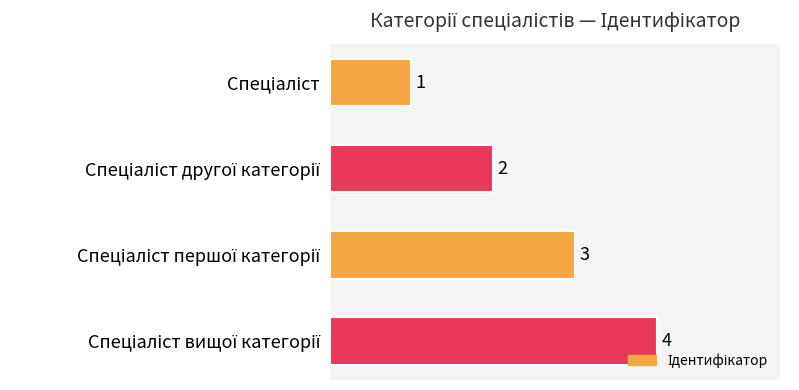

How many values are between 2 and 4?

3